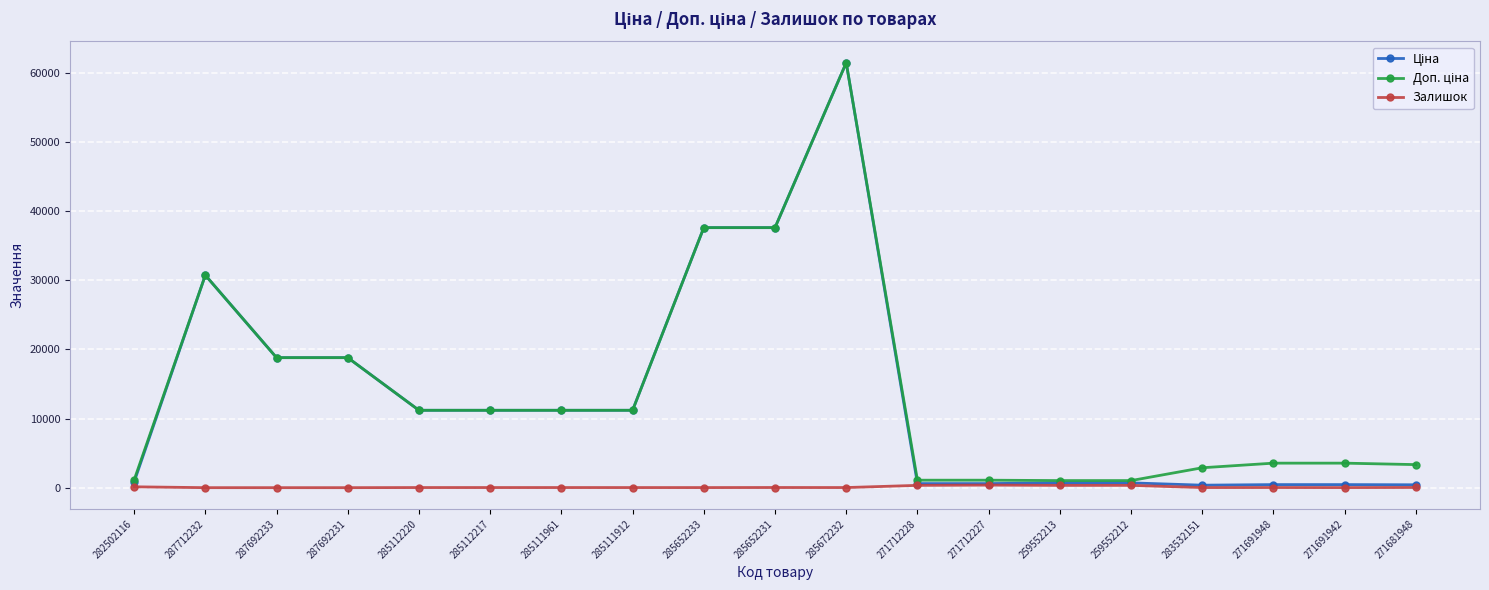

At which category is the sum across all series the highest?

285672232